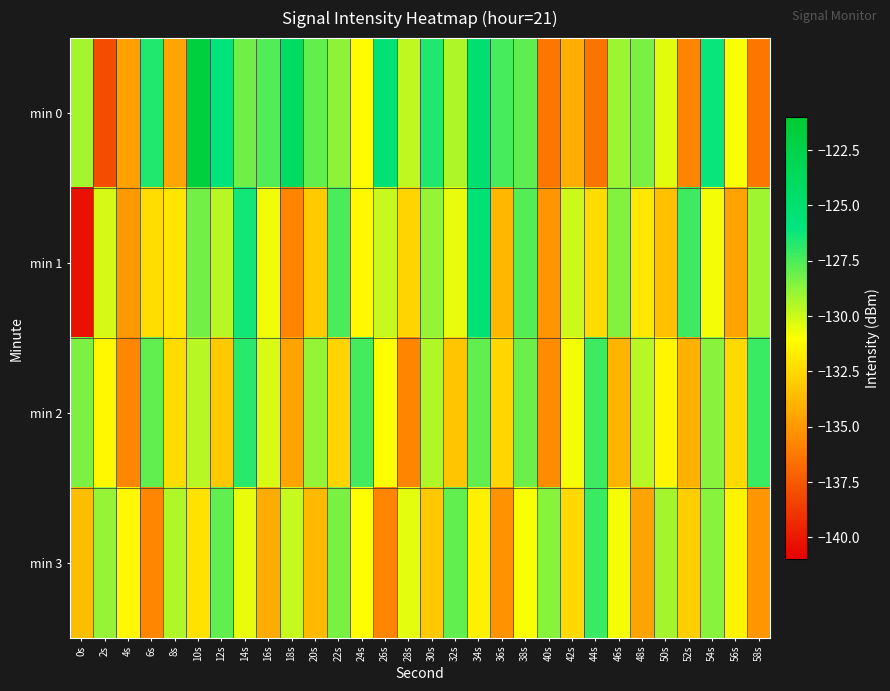

Which series has the largest total across all categories?

min 0